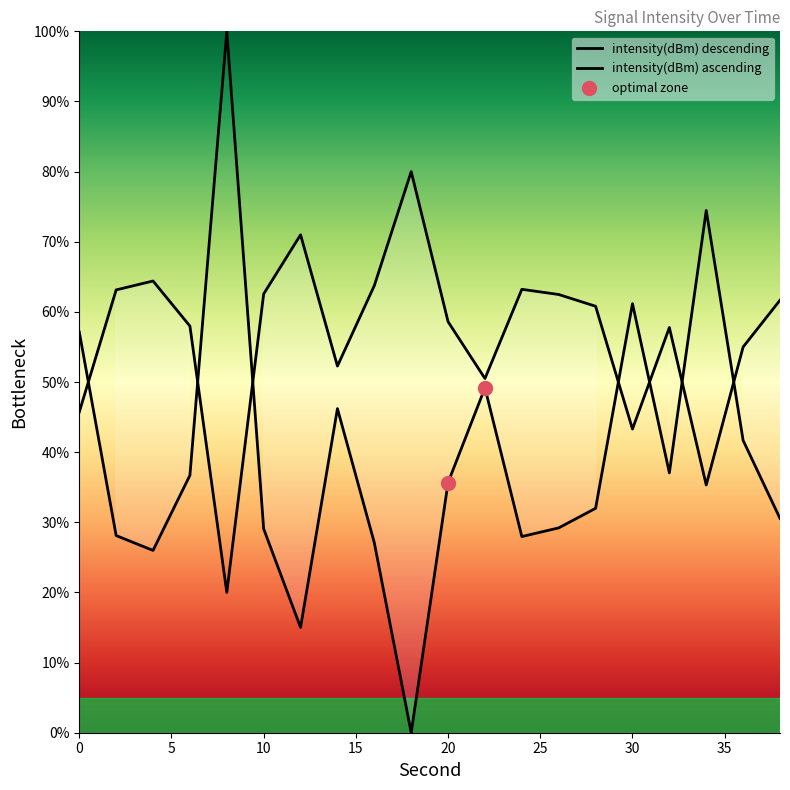

What is the change in value from 4 to 20?

-5.8